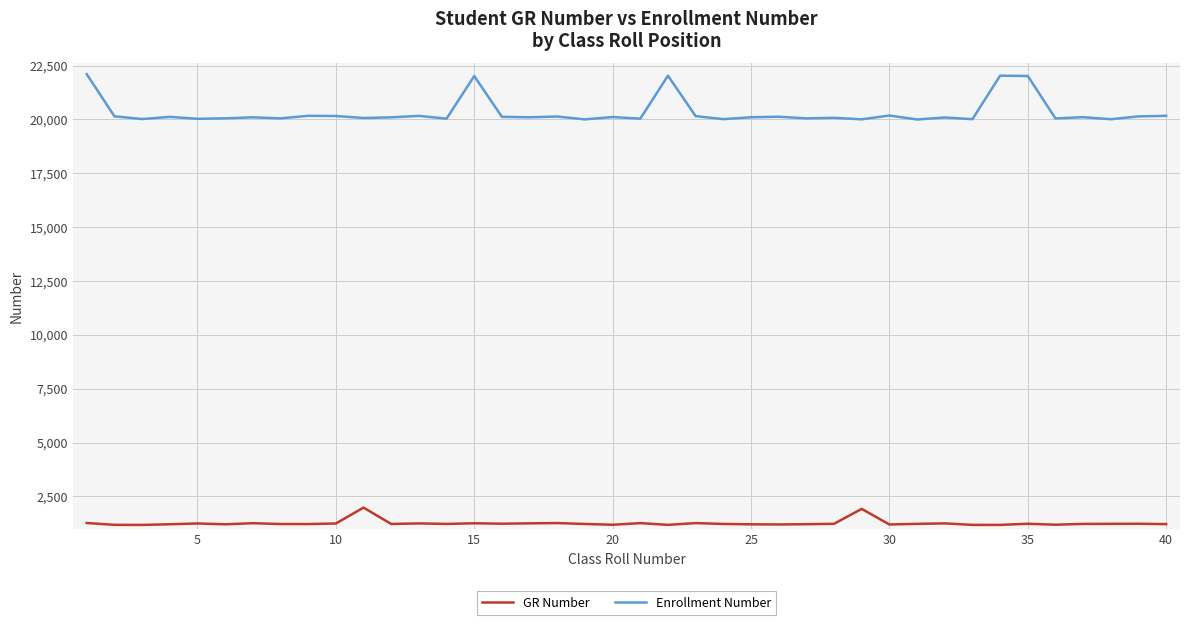

True or false: GR Number and Enrollment Number cross at least once.

False